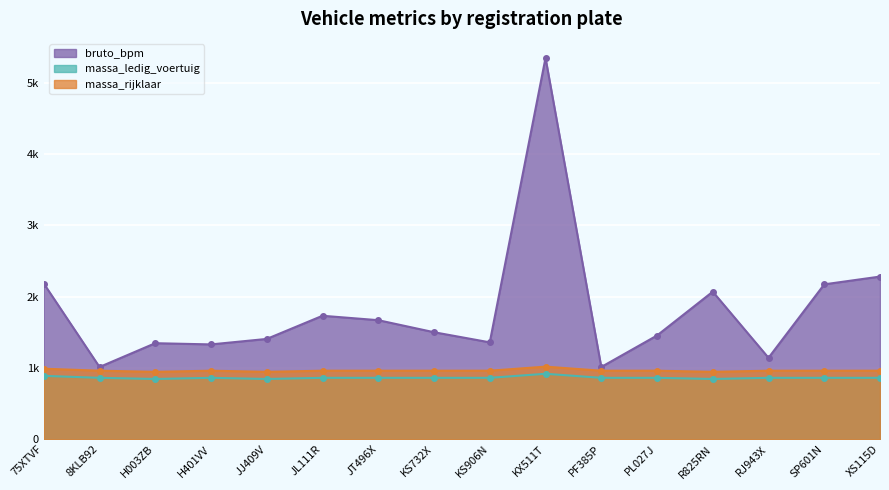

What is the difference between the highest and lowest values at KS906N?

498